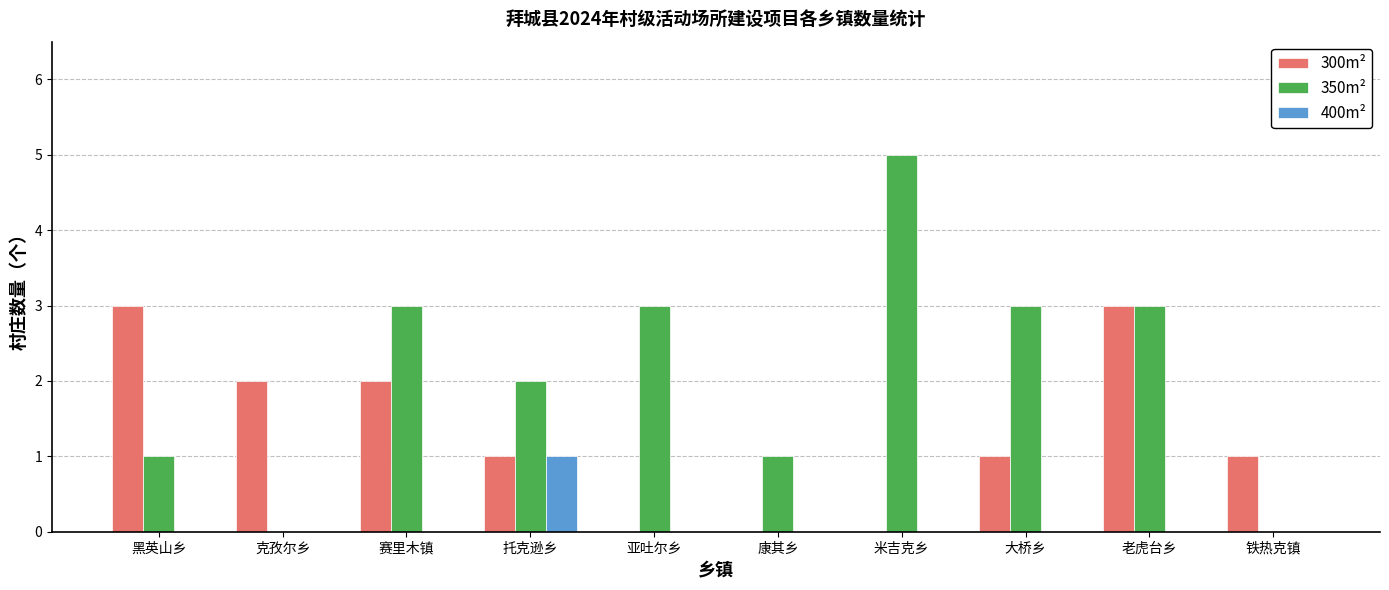

How many groups of bars are there?

10